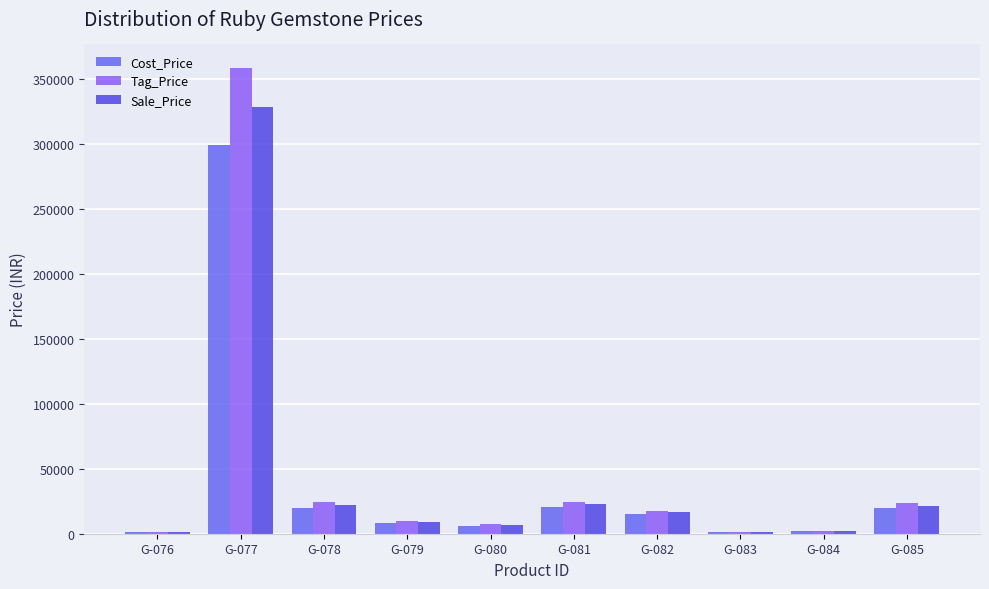

What is the total value across all series at G-081?

67897.5